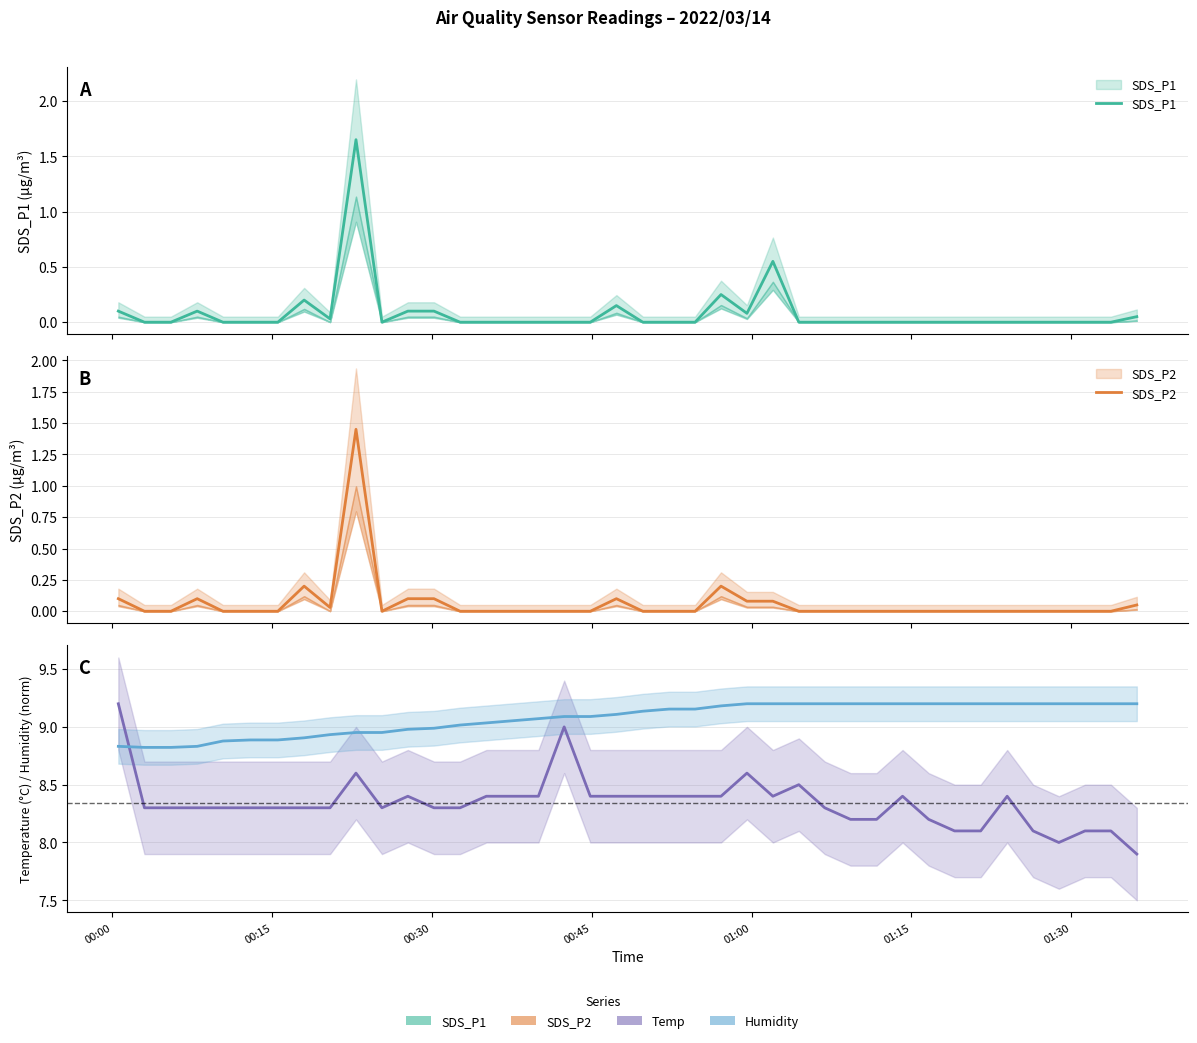

True or false: SDS_P1 has more than 2 interior local peaks.

True